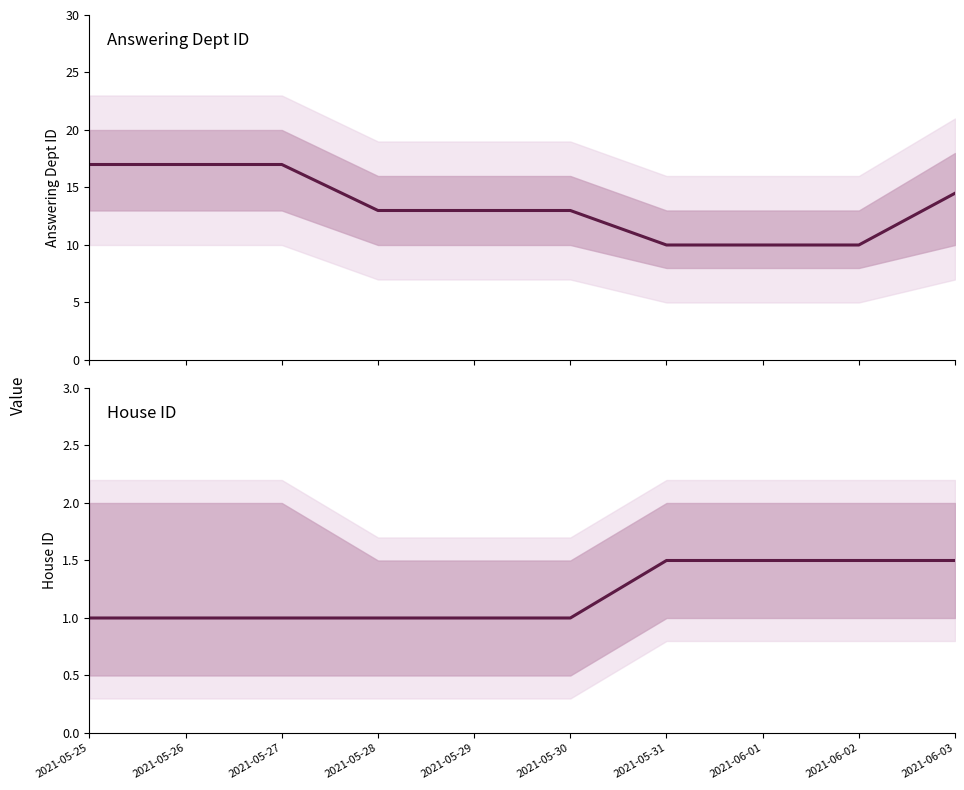

Where is House ID nearest to the value 1?

2021-05-25